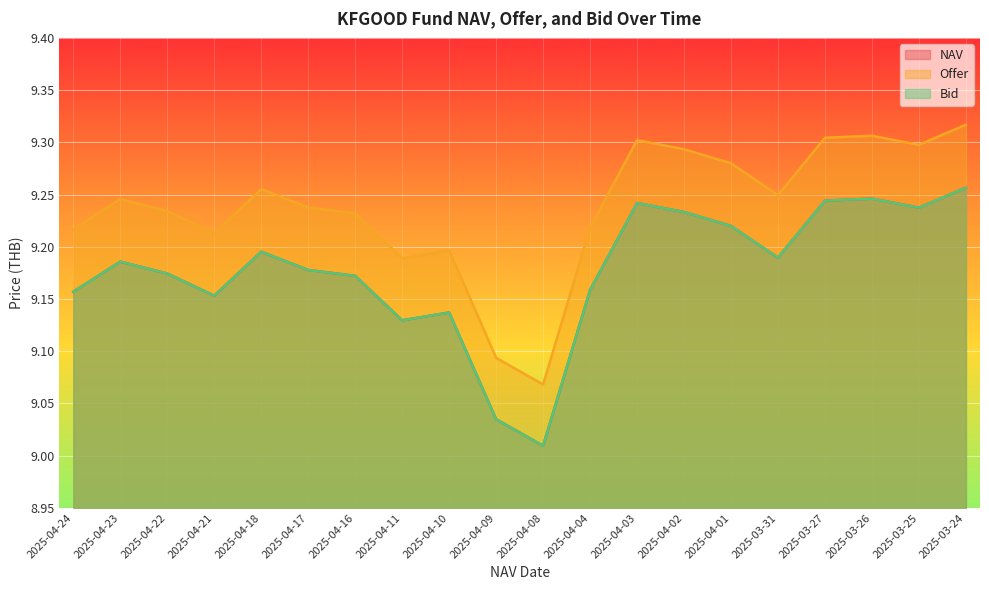

How many interior local valleys does the Offer series have?

5